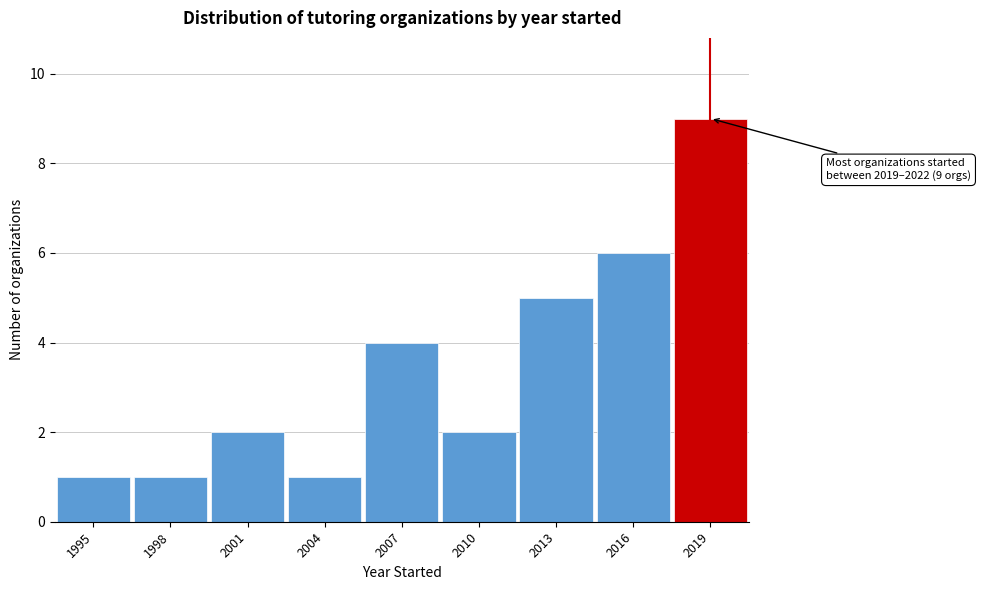

Reading left to right, extract all data points from this chart.

1	1	2	1	4	2	5	6	9